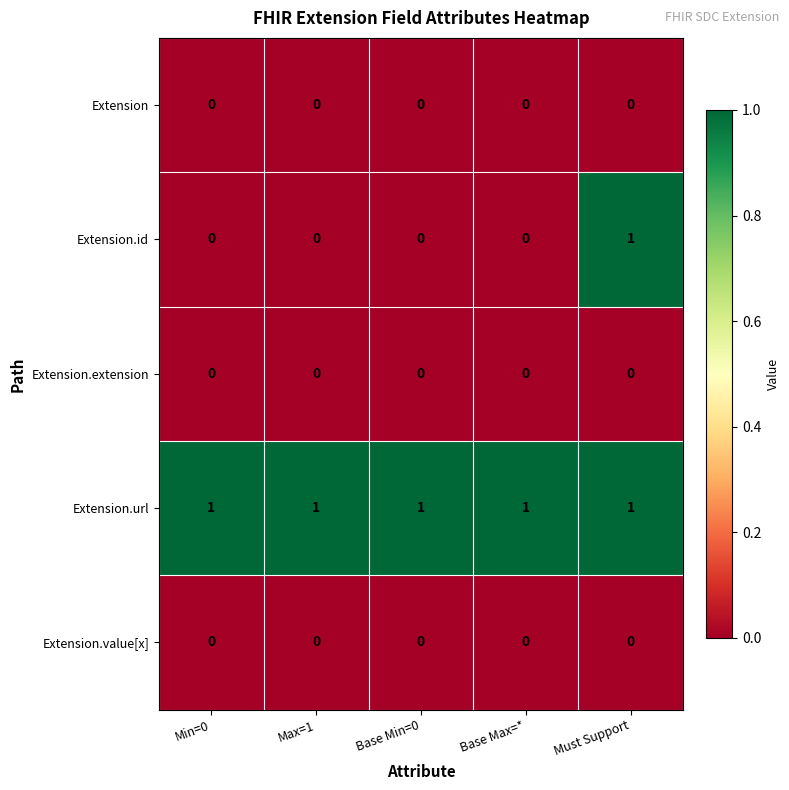

What is the maximum value shown in the chart?

1